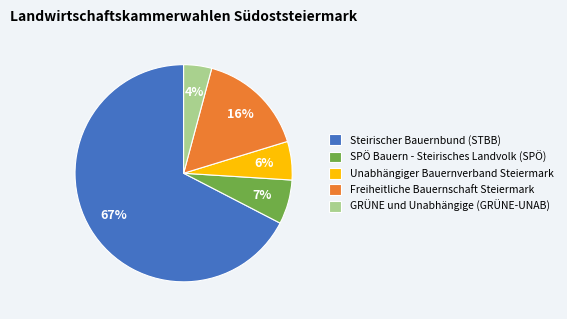

Count the number of slices in the pie.

5